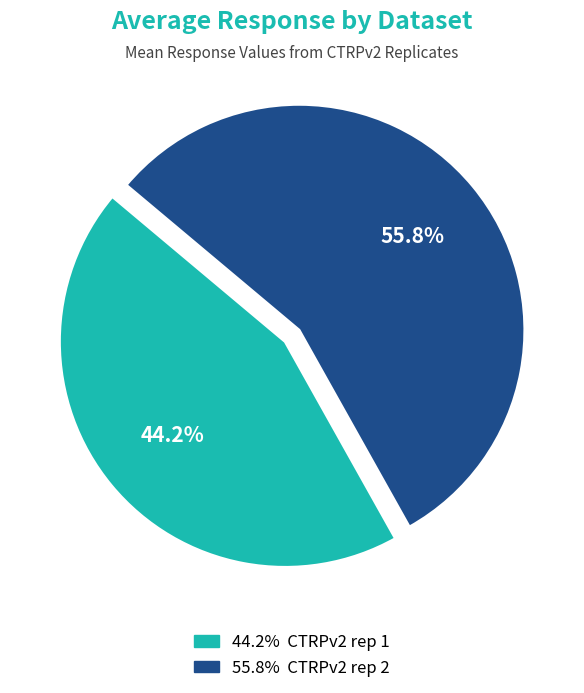

How many slices are in this pie chart?

2